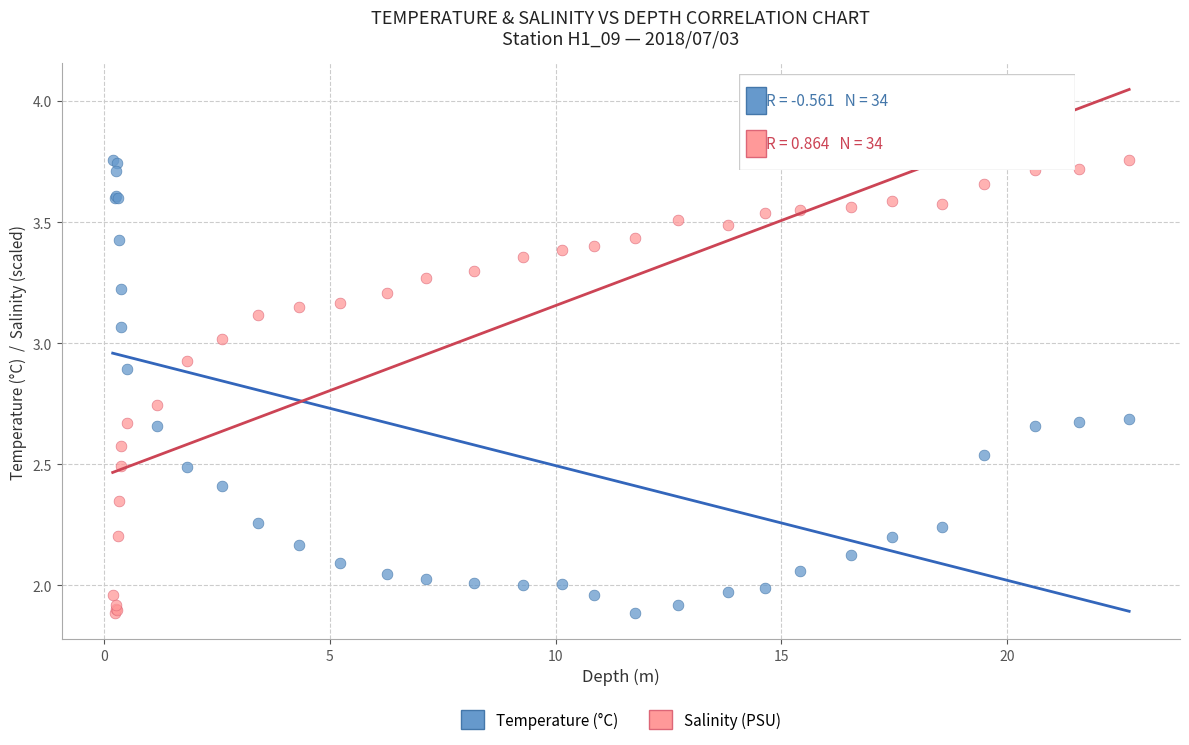

What is the X range (max minus min) for the scatter plot?

22.5